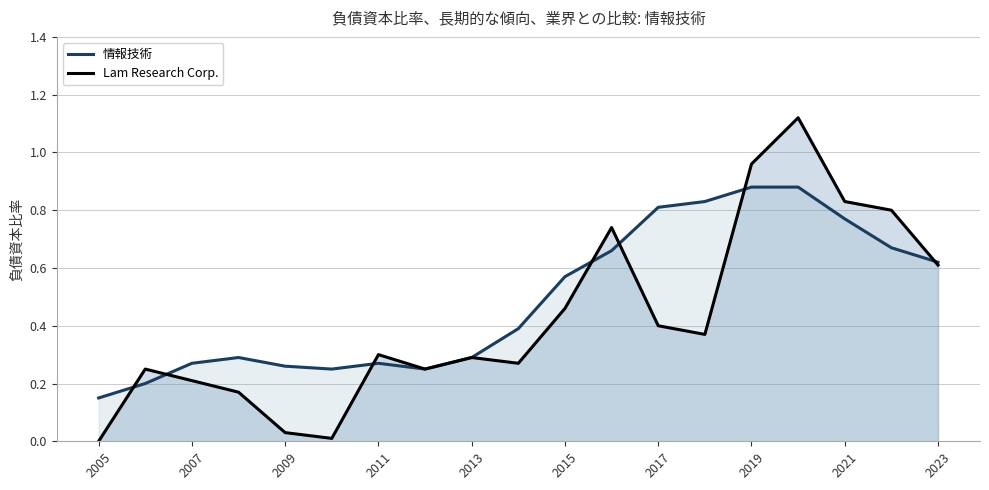

What are all the series names shown in the legend?

情報技術, Lam Research Corp.